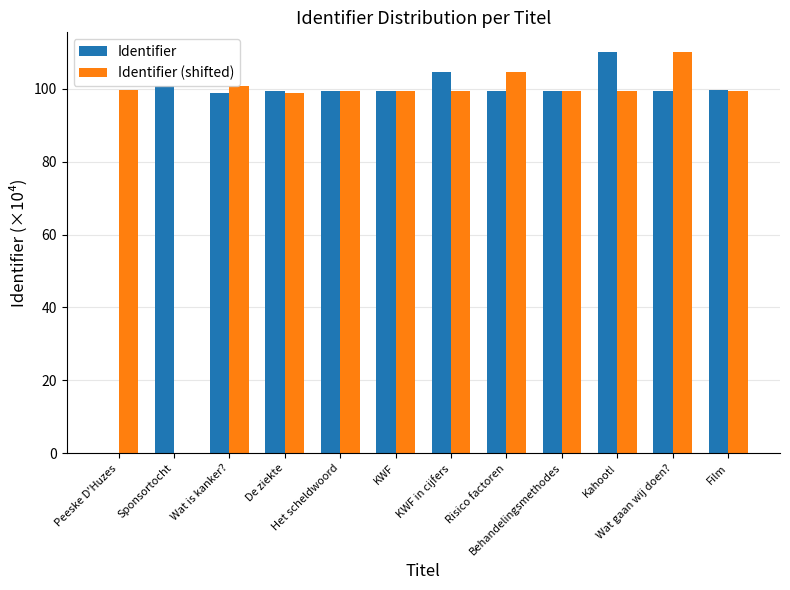

What is the maximum value shown in the chart?

110.0